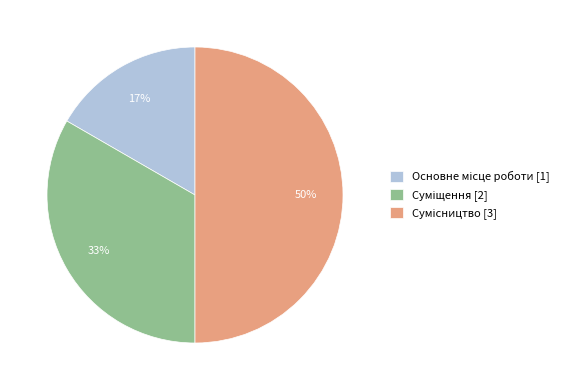

To the nearest percent, what is the difference between the largest and smallest slice percentages?

33%